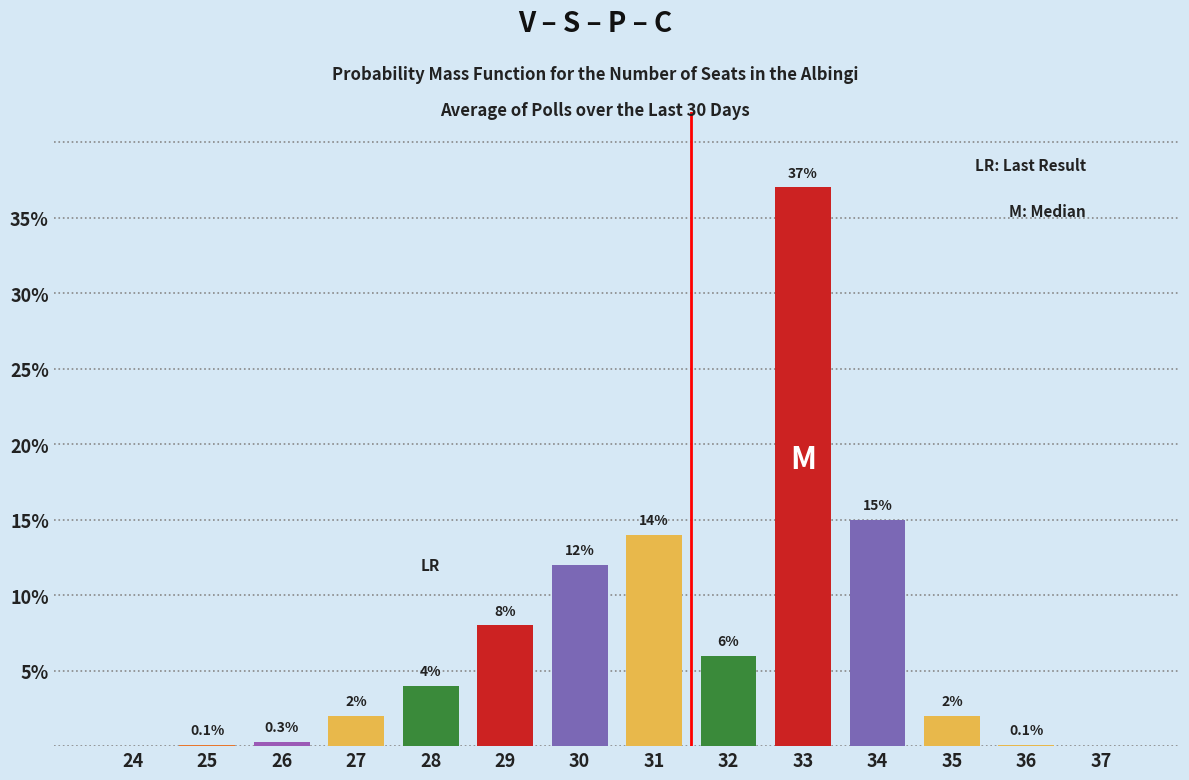

Reading right to left, list all the values displayed in this chart.

37=0.0	36=0.1	35=2.0	34=15.0	33=37.0	32=6.0	31=14.0	30=12.0	29=8.0	28=4.0	27=2.0	26=0.3	25=0.1	24=0.0